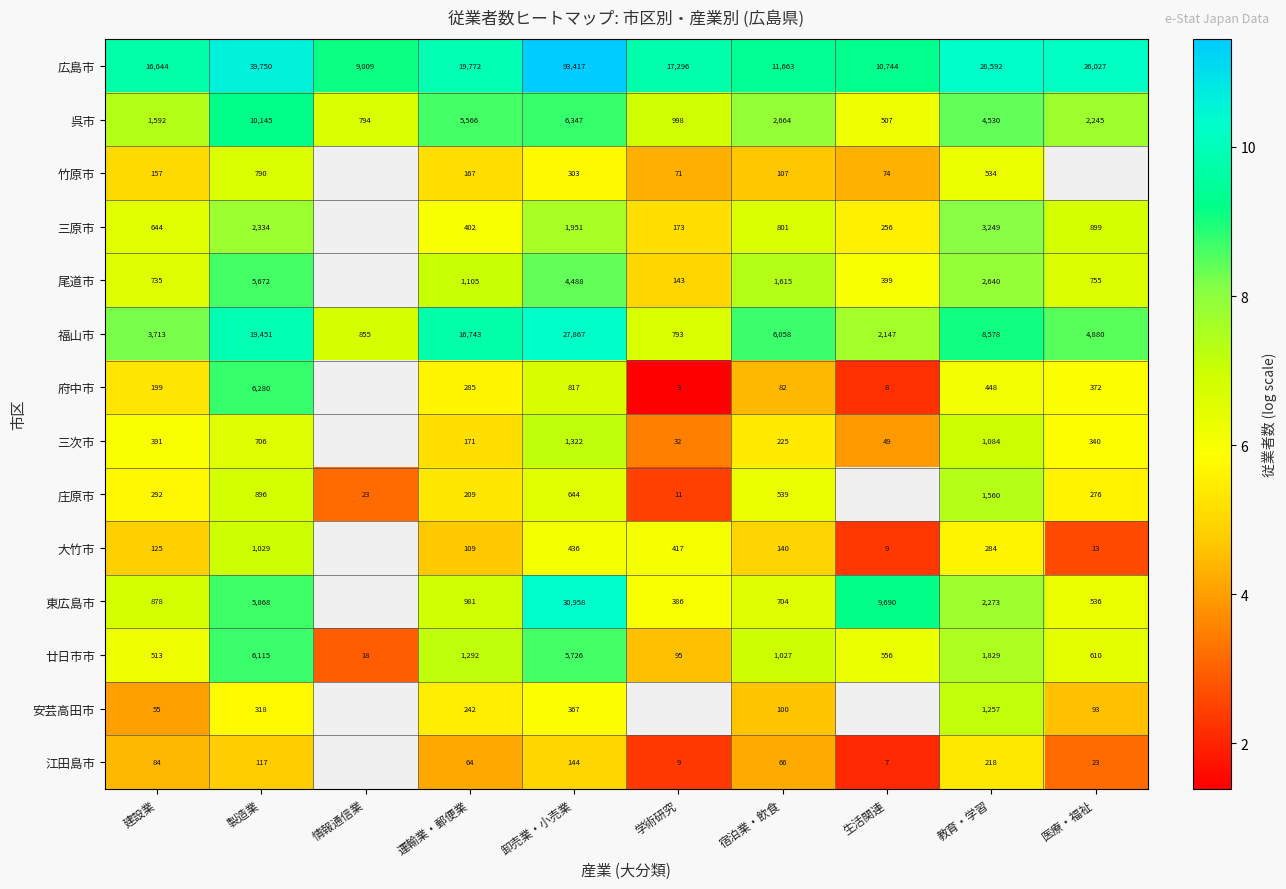

Is the value of 広島市 at 宿泊業・飲食 greater than the value of 福山市 at 学術研究?

Yes